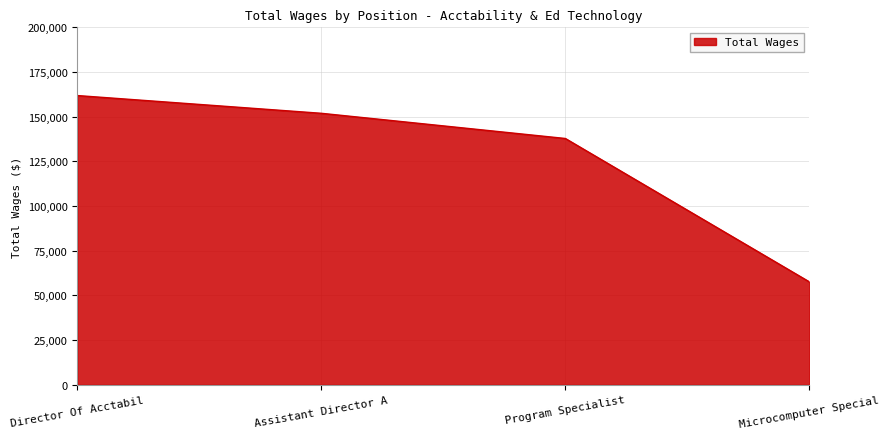

Reading left to right, list all the values displayed in this chart.

161832	151908	137820	57610